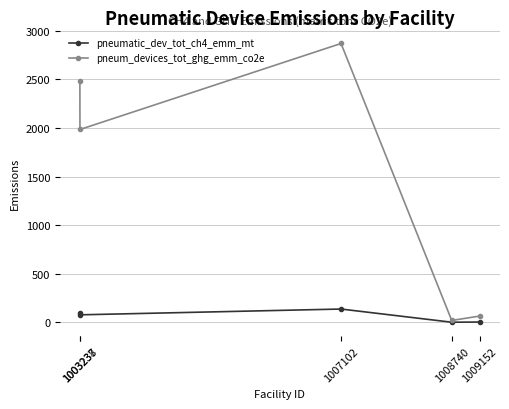

What is the value of the pneumatic_dev_tot_ch4_emm_mt point at the 1st from the left?

96.1